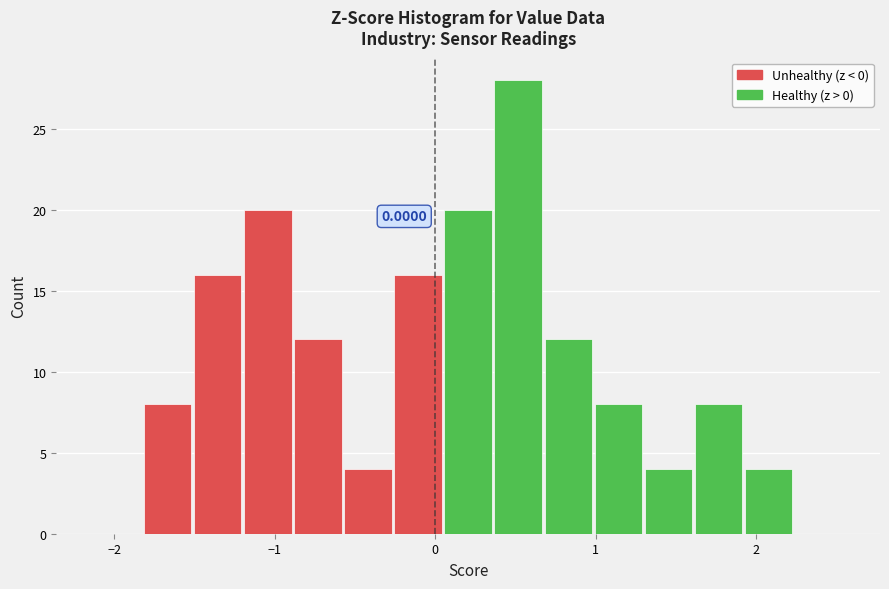

Read against the x-axis, roughly where is the centre of the tallest bar?

0.5